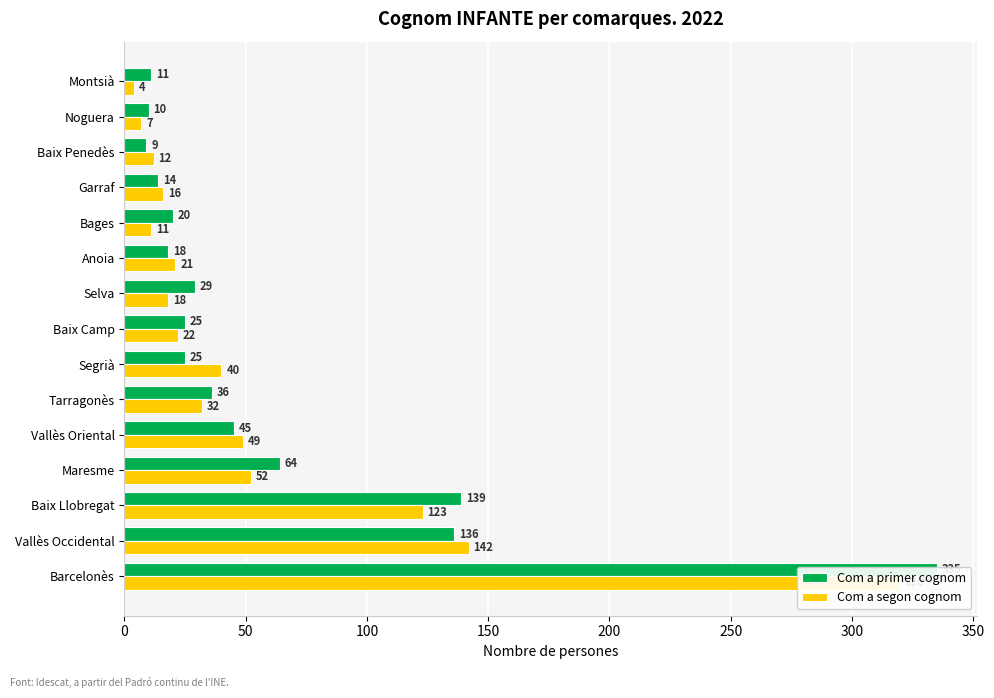

Are the bars horizontal?

Yes